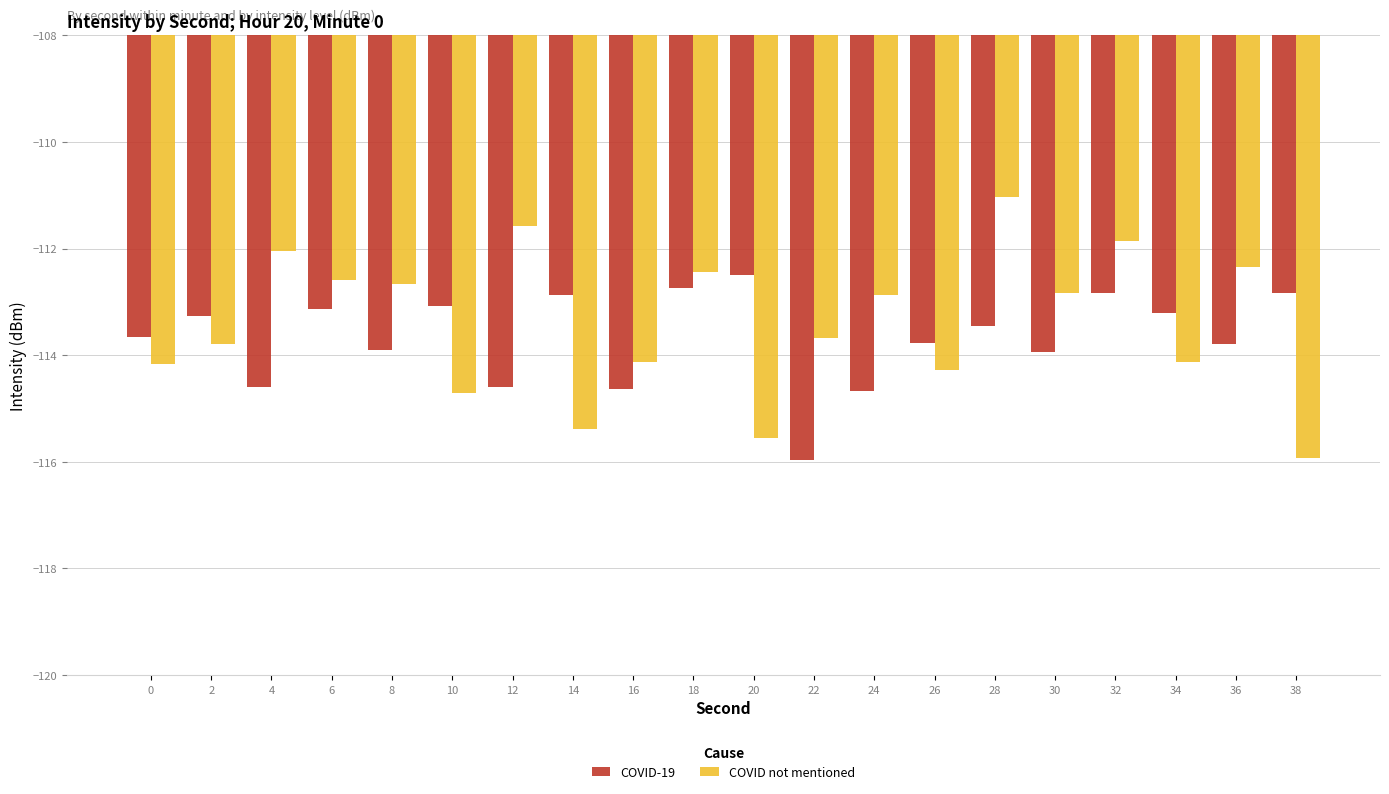

Which category has the highest value in the COVID-19 series?

20